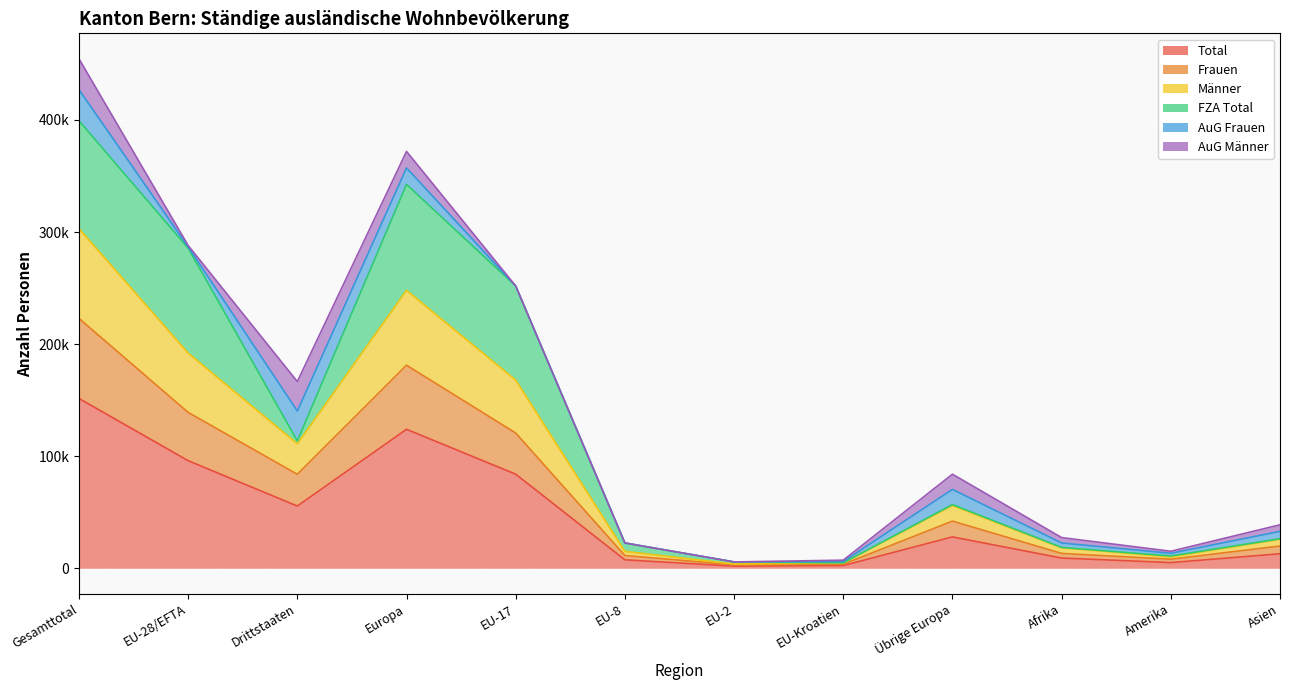

How many data points in Total are above 27986?

5